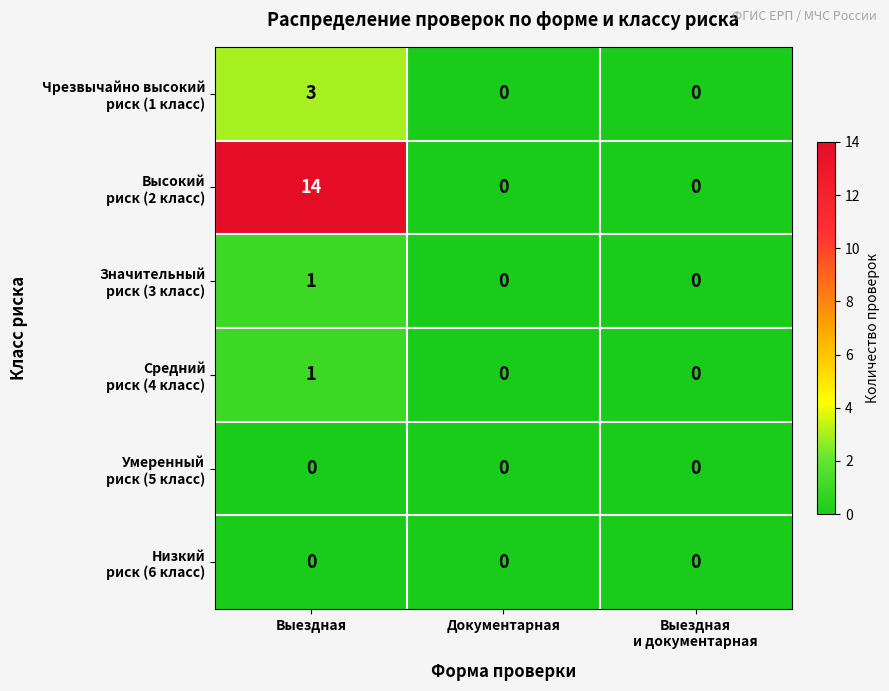

At which category is the sum across all series the highest?

Выездная